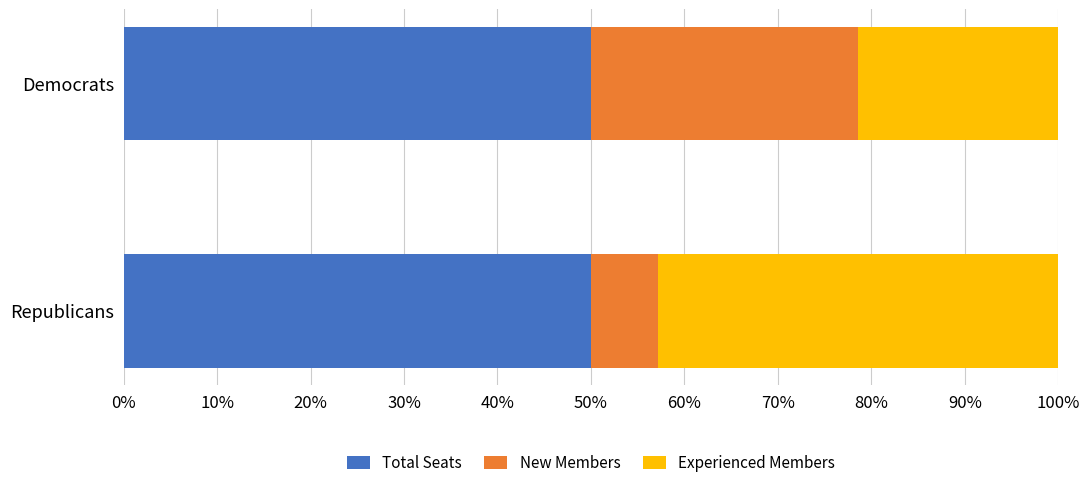

What is the lowest value of the Total Seats series?

50.0